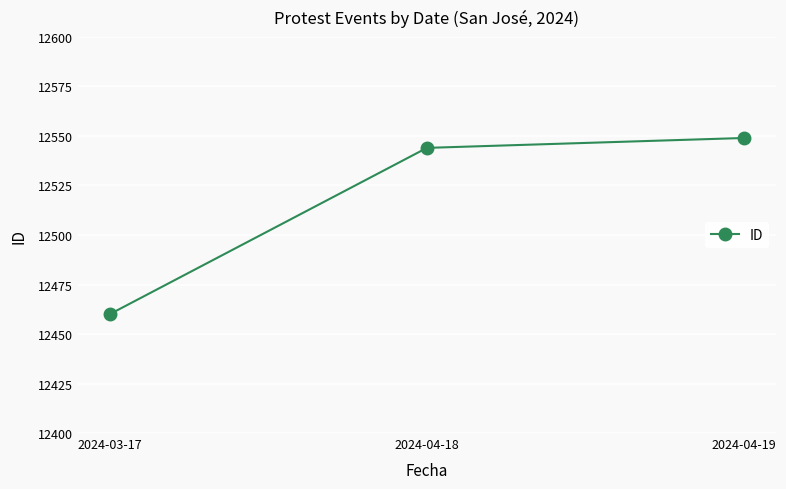

Between 2024-03-17 and 2024-04-19, which is larger?

2024-04-19